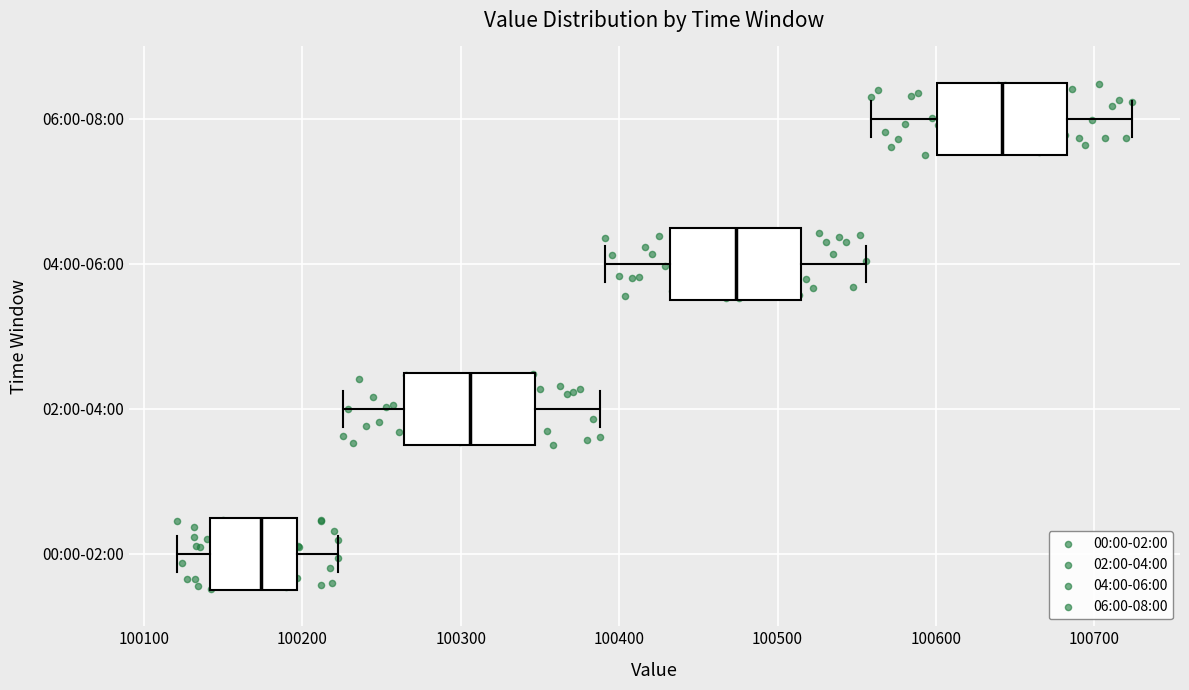

Which box has the furthest to the right median line?

06:00-08:00